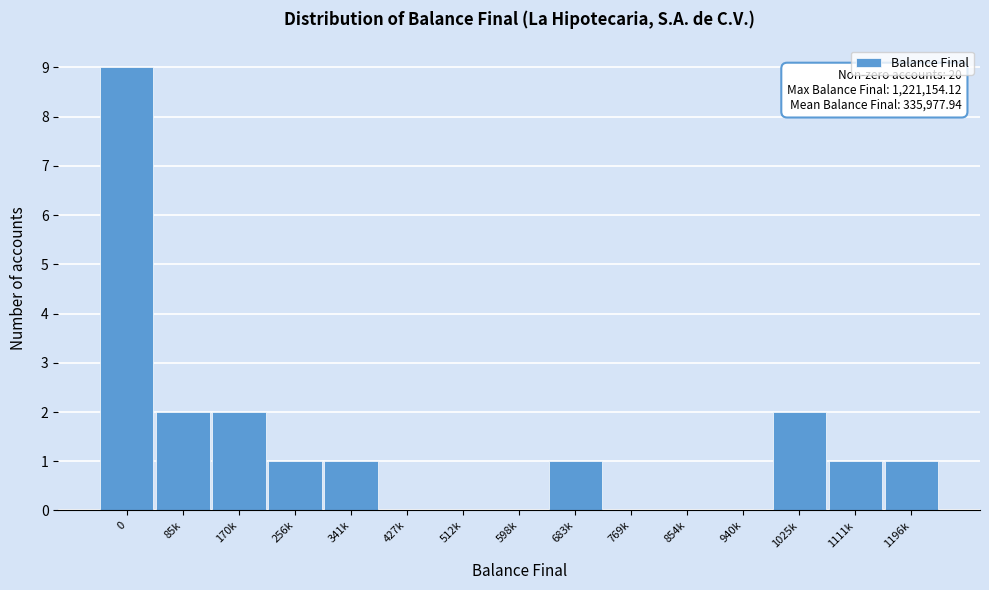

Reading left to right, what are all the values shown in this chart?

0=9	85k=2	170k=2	256k=1	341k=1	427k=0	512k=0	598k=0	683k=1	769k=0	854k=0	940k=0	1025k=2	1111k=1	1196k=1